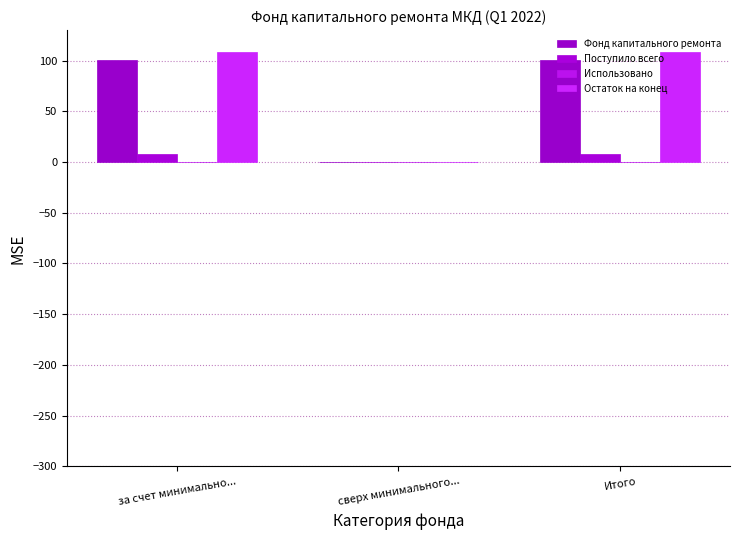

Reading right to left, extract all data points from this chart.

Фонд капитального ремонта: Итого=100.0	сверх минимального...=0.0	за счет минимально...=100.0
Поступило всего: Итого=8.4	сверх минимального...=0.0	за счет минимально...=8.4
Использовано: Итого=0.0	сверх минимального...=0.0	за счет минимально...=0.0
Остаток на конец: Итого=108.4	сверх минимального...=0.0	за счет минимально...=108.4